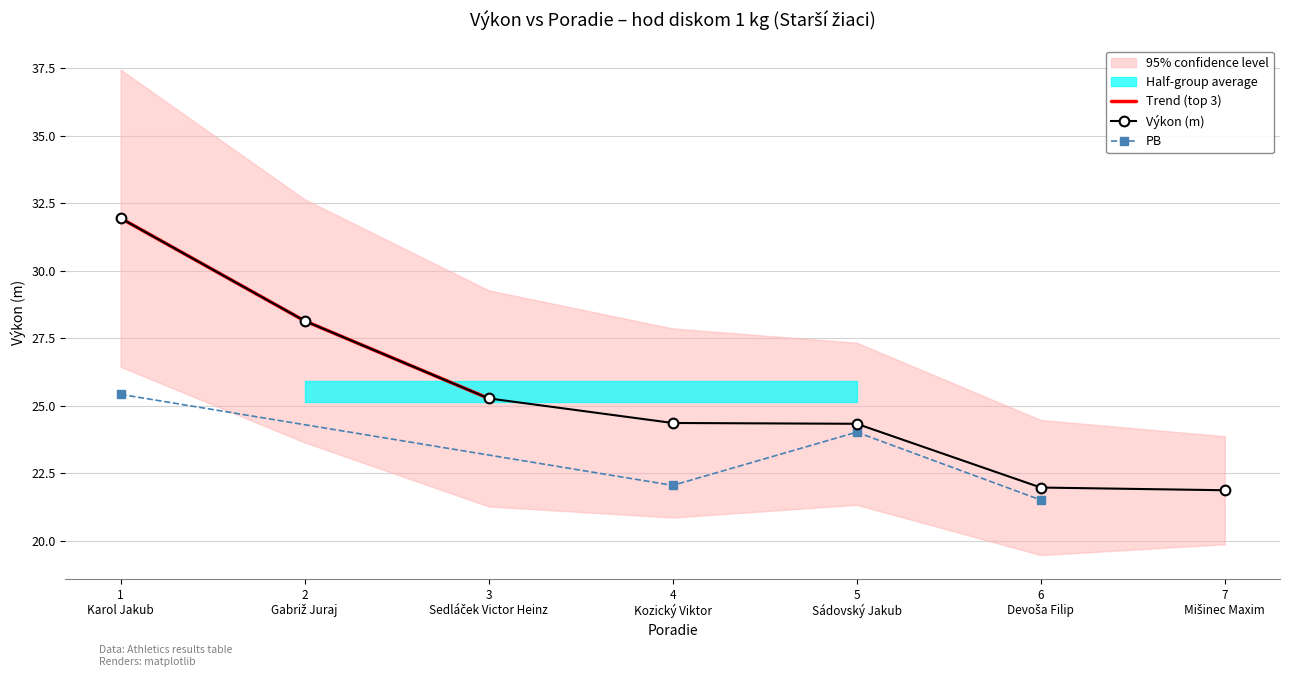

The value at 4 is 3. True or false?

False